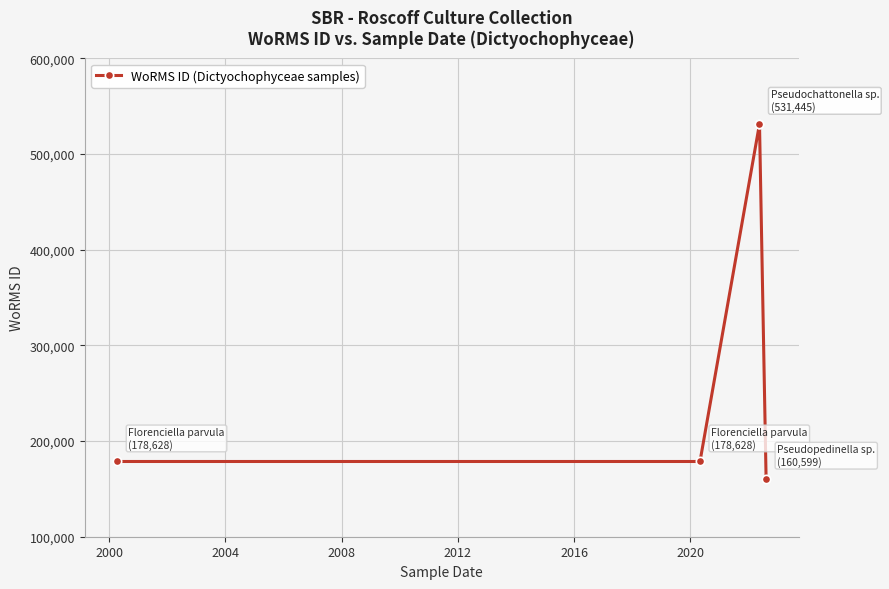

The chart shows a value of 258572 at 1996. True or false?

False